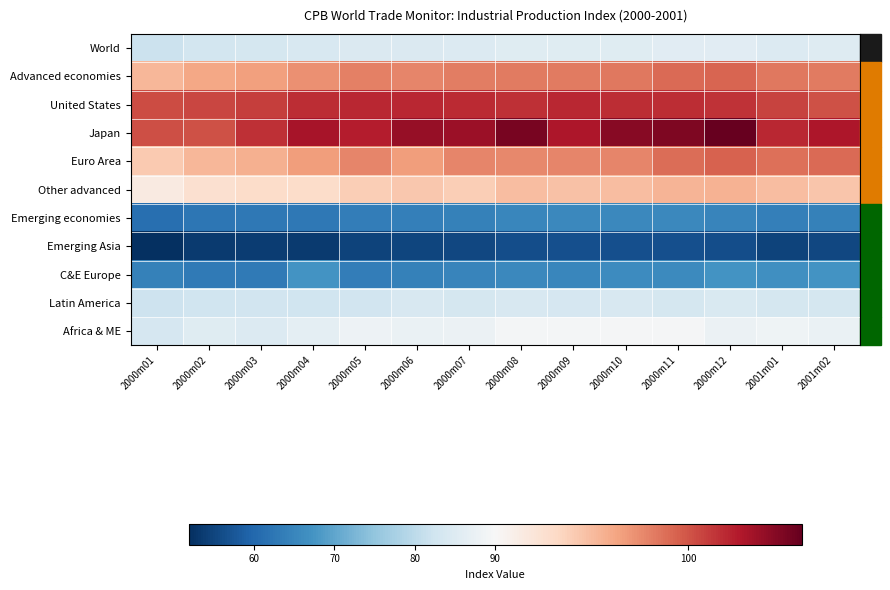

List the series in order of their peak value, highest first.

Japan, United States, Euro Area, Advanced economies, Other advanced, Africa & ME, World, Latin America, C&E Europe, Emerging economies, Emerging Asia